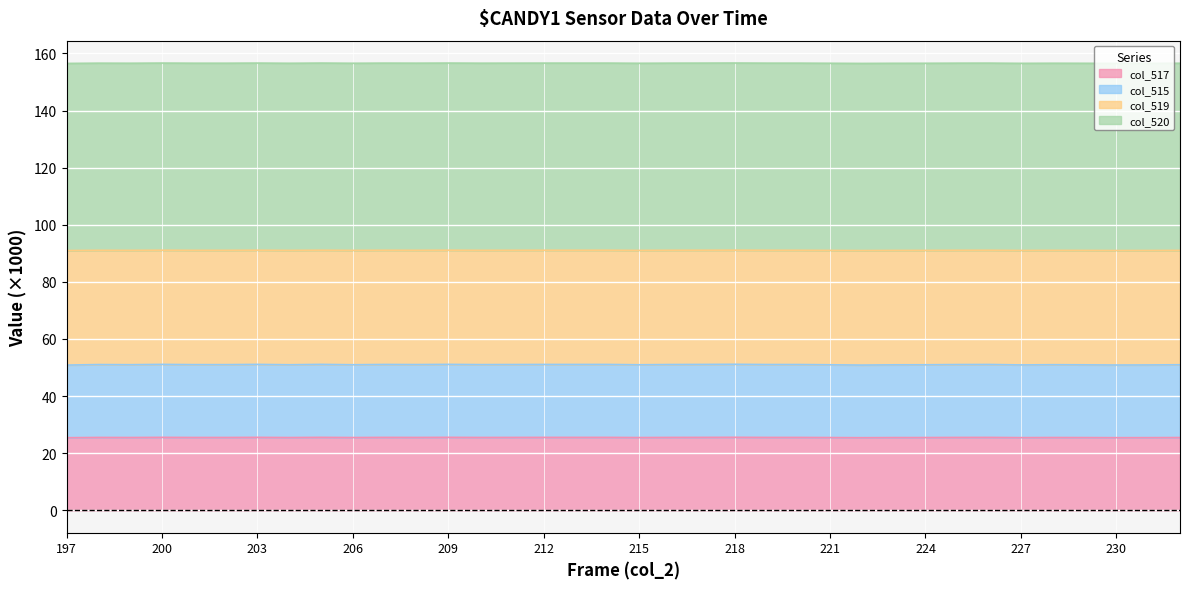

Which label corresponds to the smallest value in the chart?

197